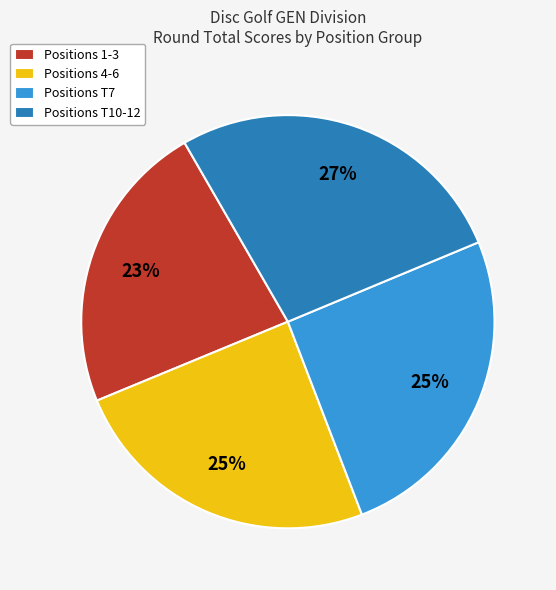

Count the number of slices in the pie.

4